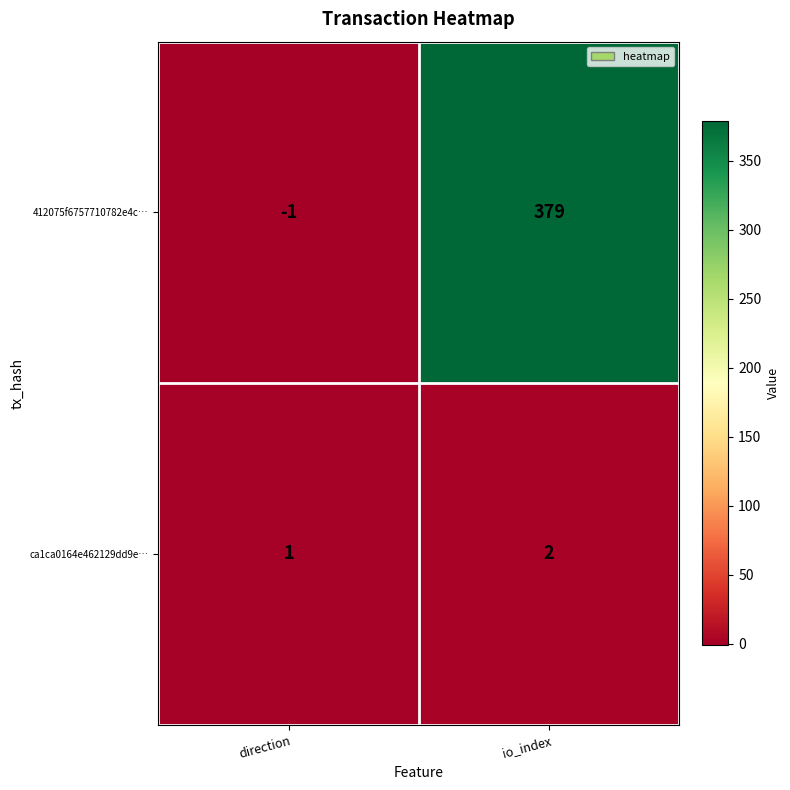

Which label corresponds to the largest value in the chart?

io_index